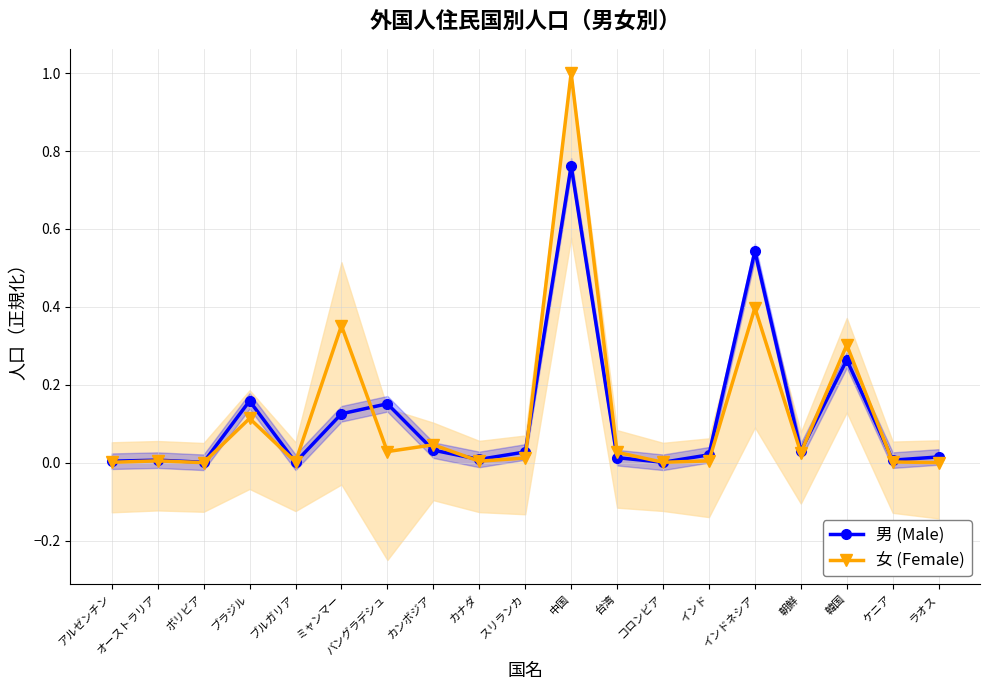

Which series ends up on top after the final intersection of 男 (Male) and 女 (Female)?

男 (Male)